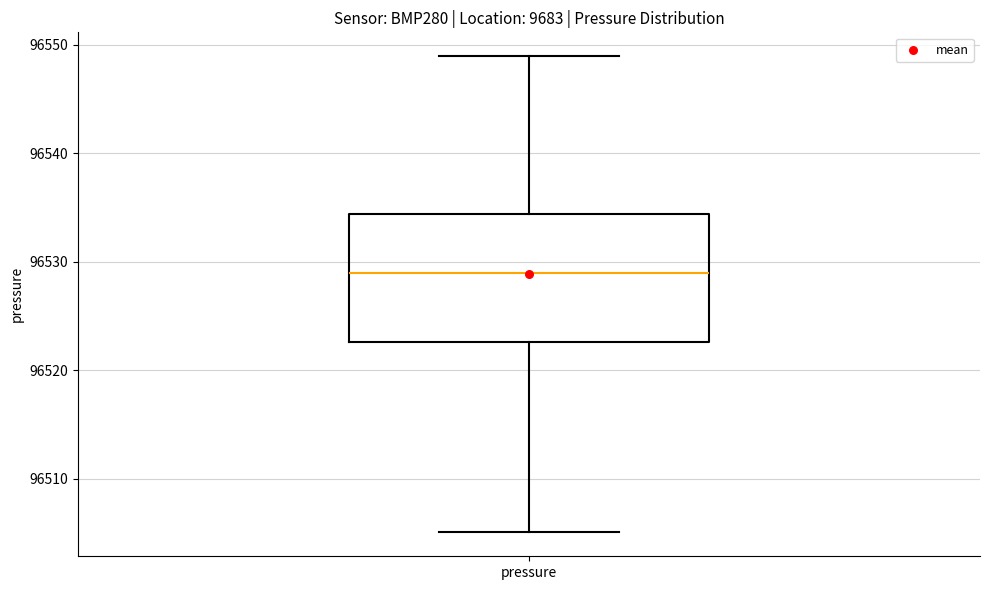

Read this box plot against the y-axis: the position of the median line, the range covered by the box, and the ends of both whiskers. The values are not printed on the chart, so give them approximately, as read against the axis.

median 96529, box 96523 to 96534, whiskers 96505 to 96549